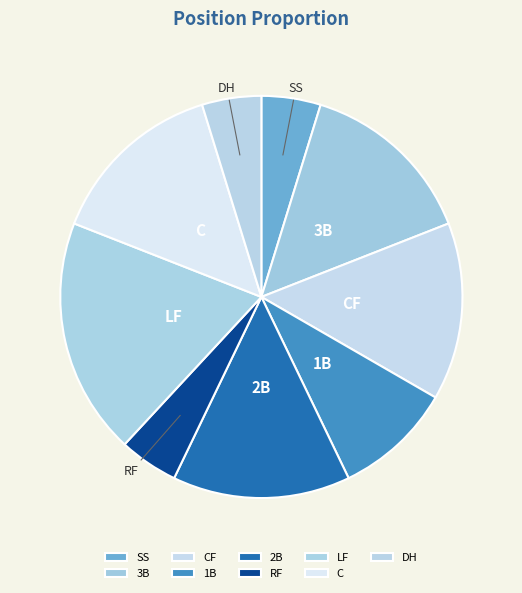

Do 3B and CF together represent more than half of the pie?

No